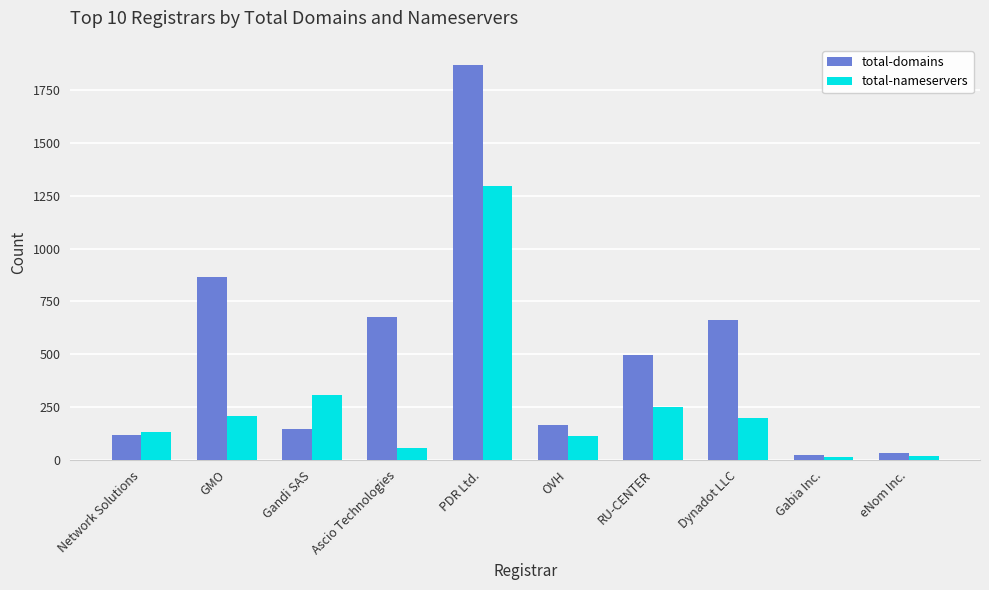

Rank the series by their maximum value, from highest to lowest.

total-domains, total-nameservers